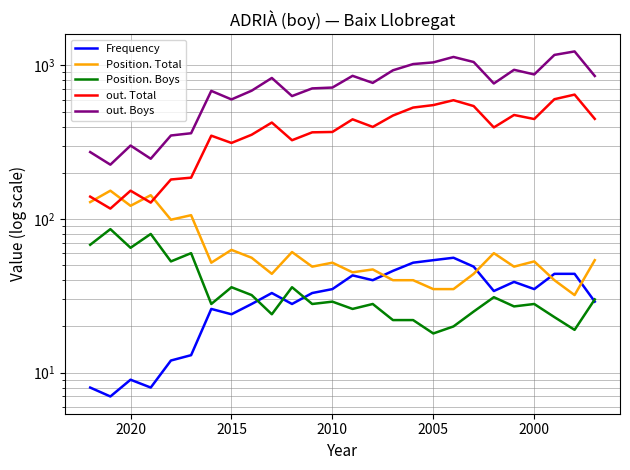

True or false: Position. Total has a value of 77 at 25.

False